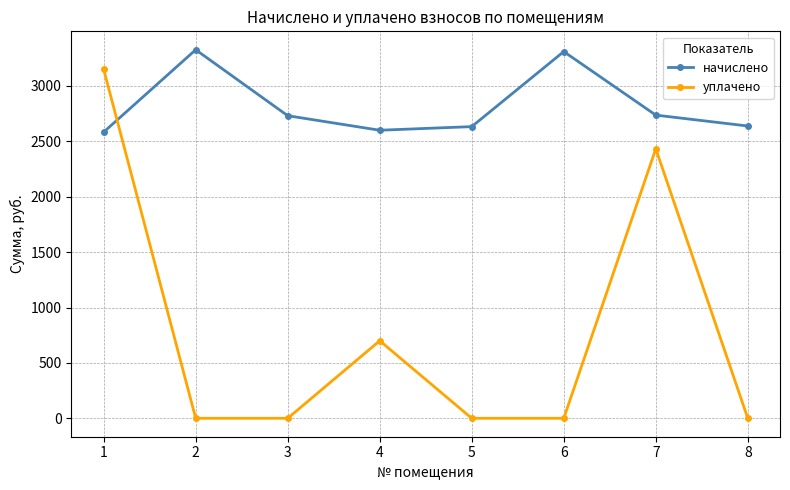

In начислено, how many points are lower than both neighbors (excluding endpoints)?

1